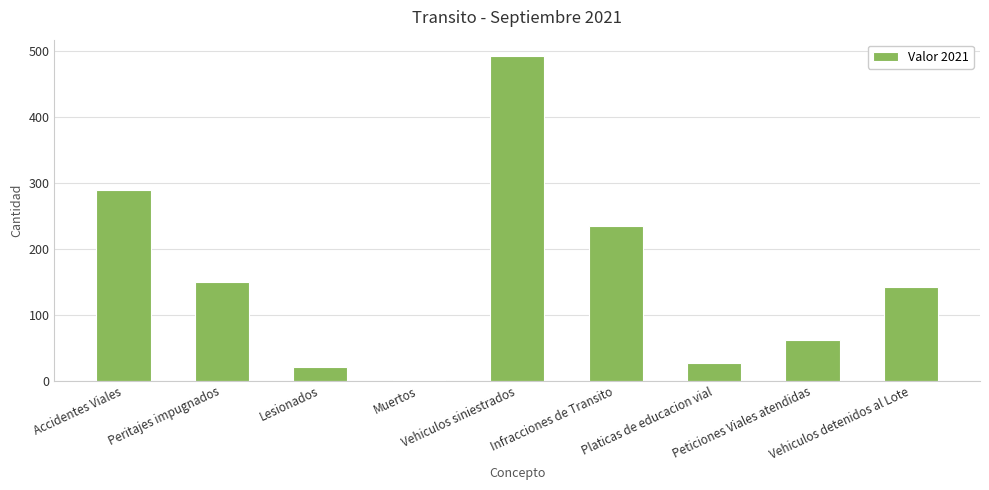

What is the average value?

157